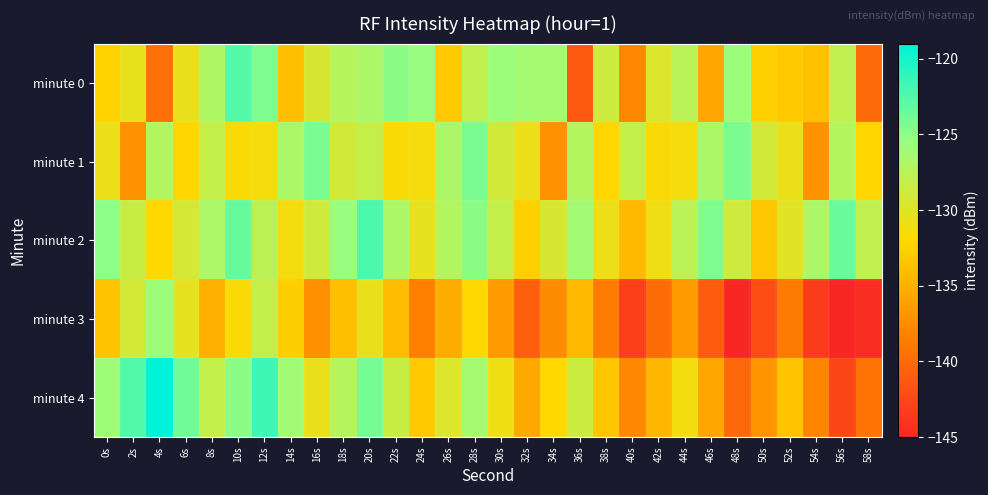

At which category is the sum across all series the highest?

20s